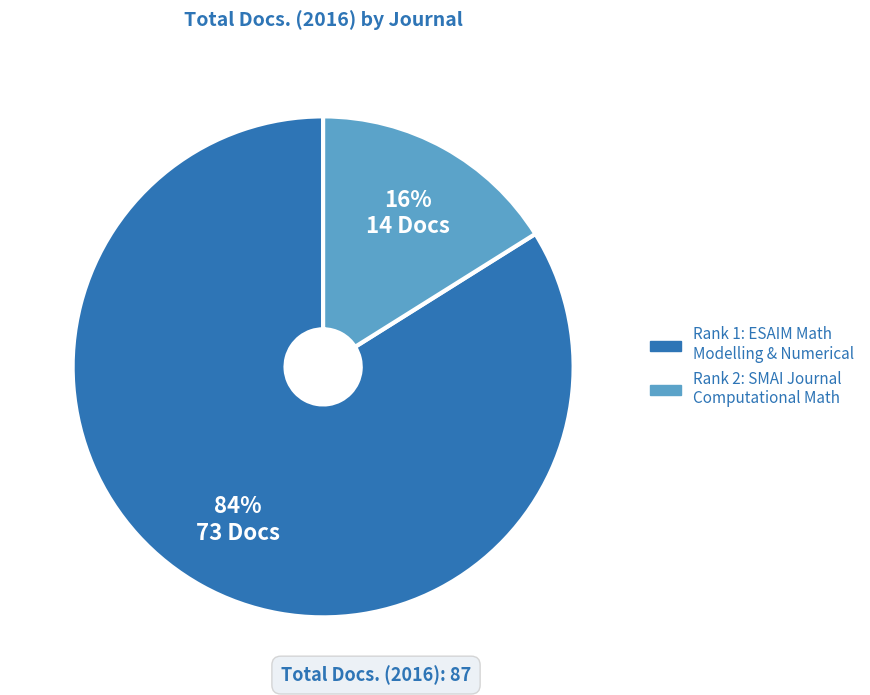

What percentage is the Rank 2: SMAI Journal Computational Math slice, to the nearest percent?

16%